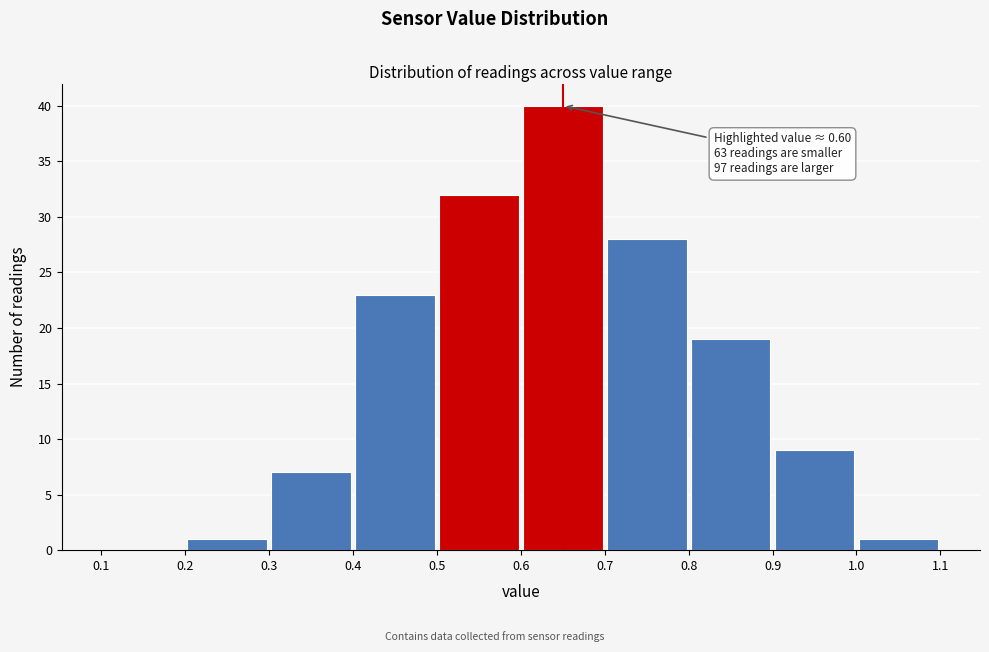

Over which range of the x-axis is the bar tallest?

0.6 to 0.7